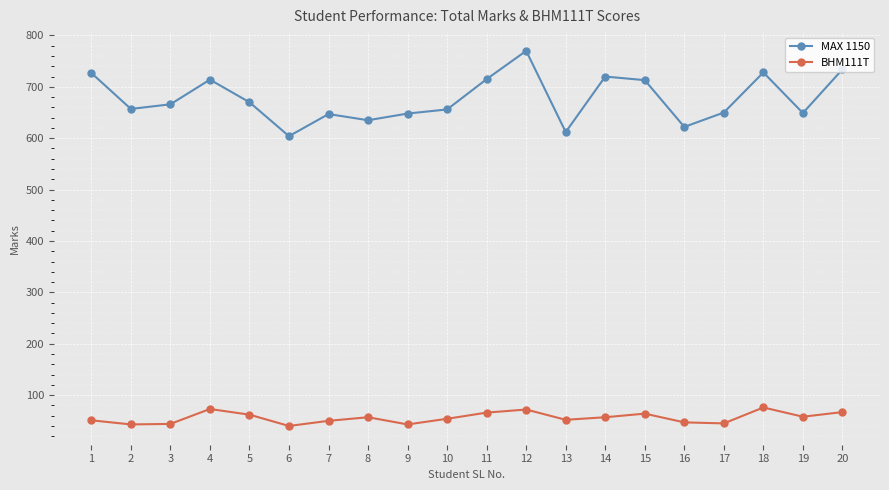

List the series in order of their peak value, lowest first.

BHM111T, MAX 1150